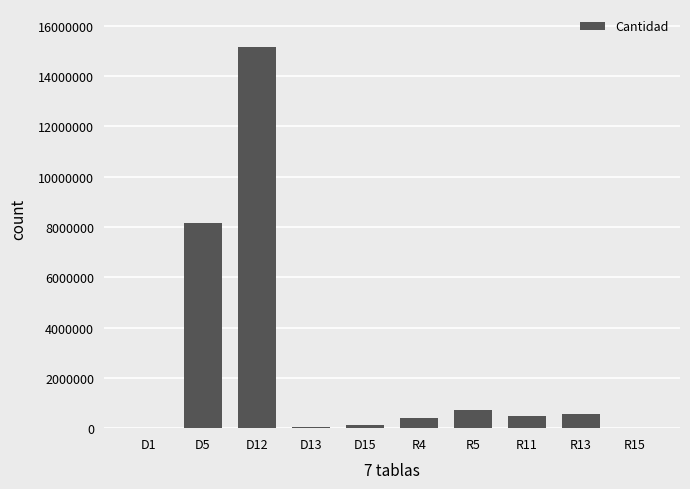

What is the difference between the values at R11 and R4?

106210